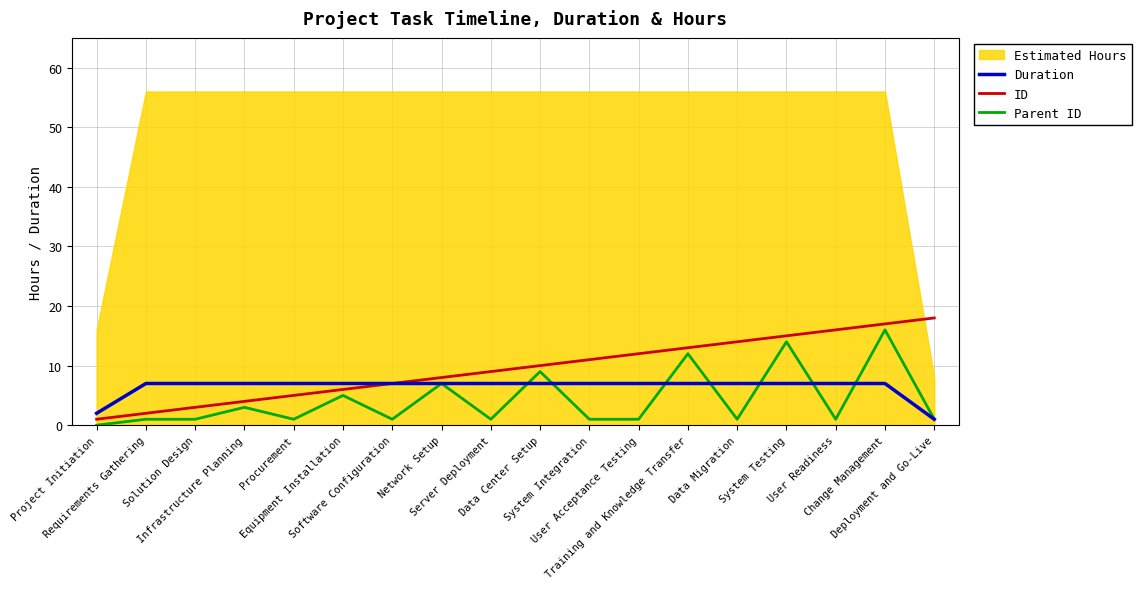

How many lines are shown in the chart?

3